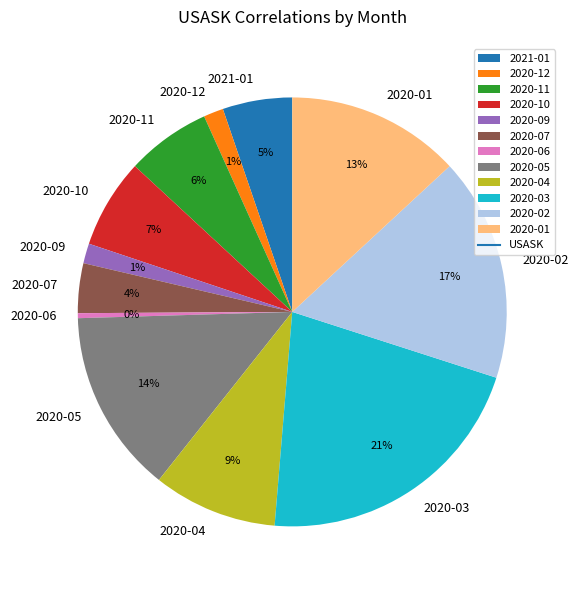

Is there a majority slice in this chart?

No